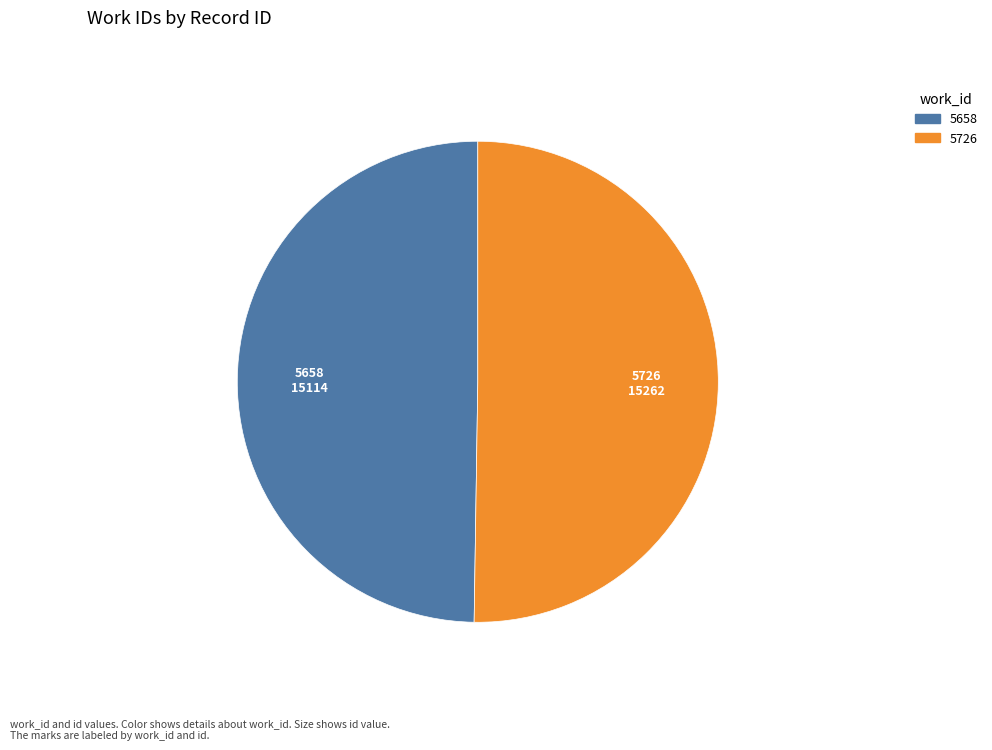

Combined, do 5658 and 5726 account for over 50%?

Yes